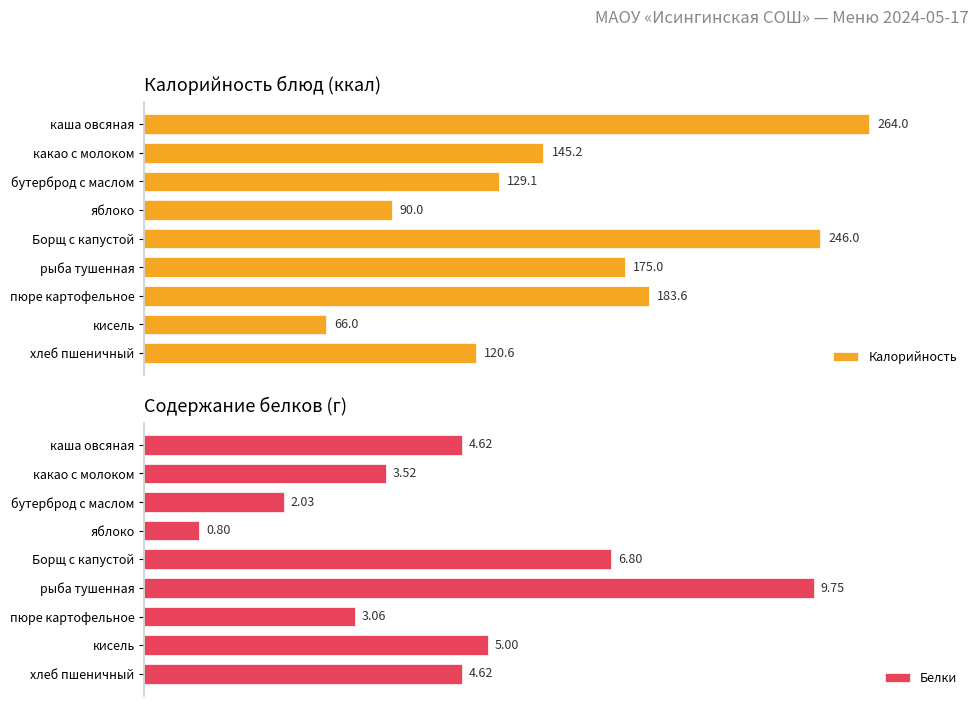

List the labels in order of Калорийность value, largest first.

каша овсяная, Борщ с капустой, пюре картофельное, рыба тушенная, какао с молоком, бутерброд с маслом, хлеб пшеничный, яблоко, кисель